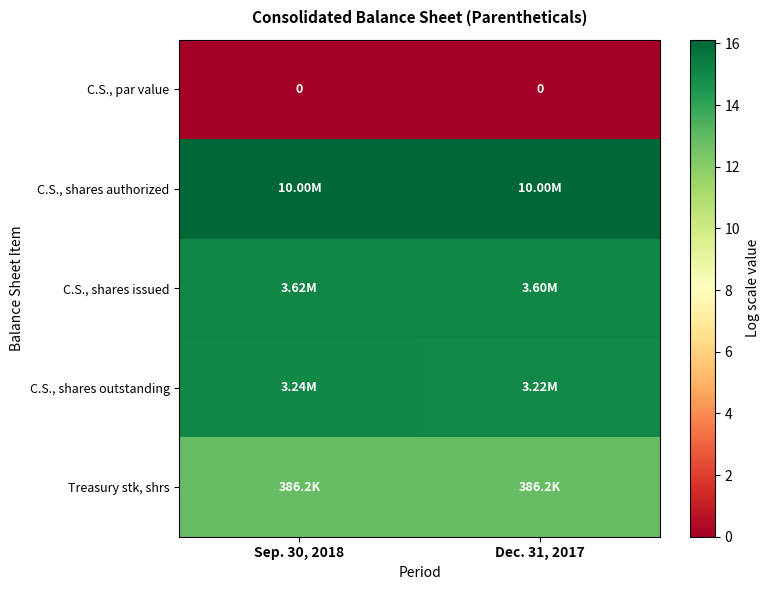

Rank the series at Dec. 31, 2017 from highest to lowest value.

C.S., shares authorized, C.S., shares issued, C.S., shares outstanding, Treasury stk, shrs, C.S., par value